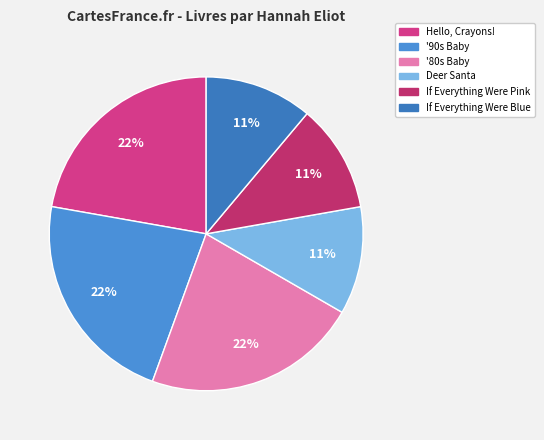

True or false: If Everything Were Blue accounts for 11% of the total.

True